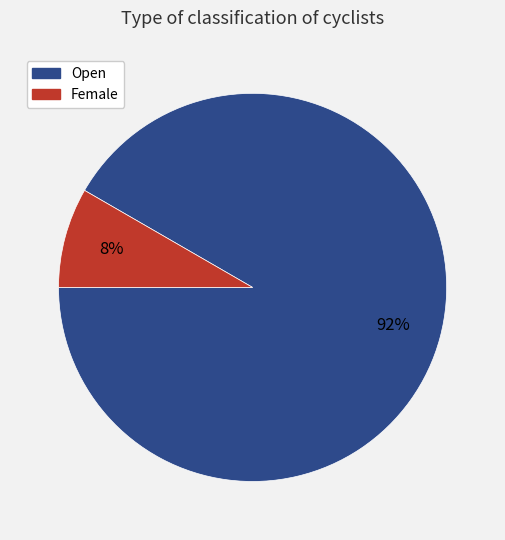

What is the smallest slice in the pie chart?

Female